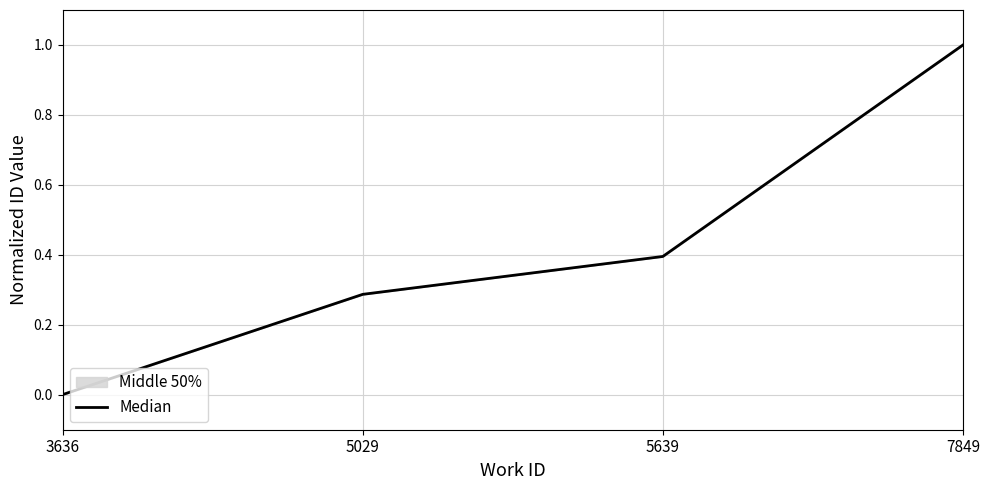

Rank the categories by value from lowest to highest.

3636, 5029, 5639, 7849